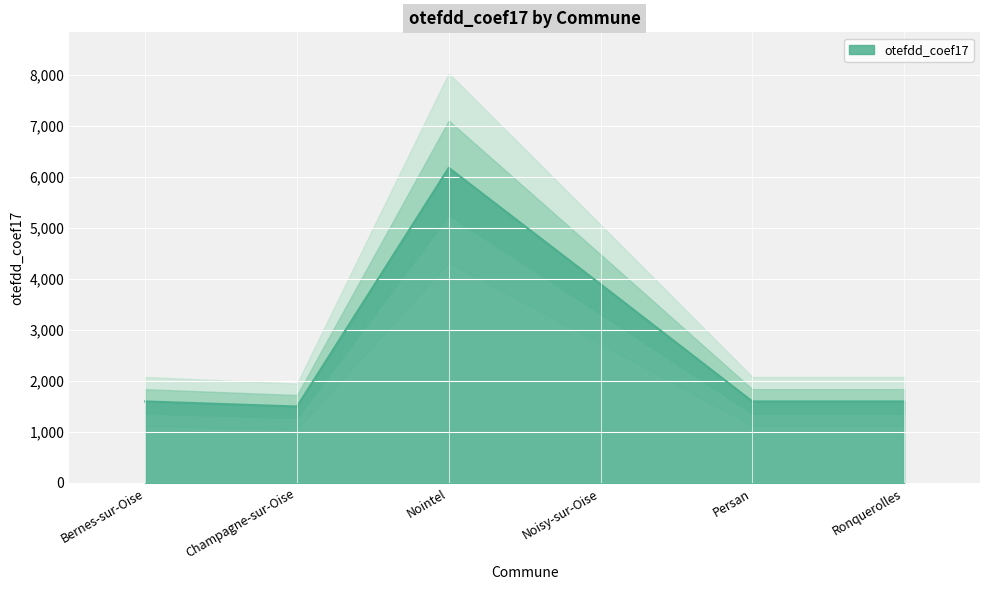

What is the maximum value shown in the chart?

6184